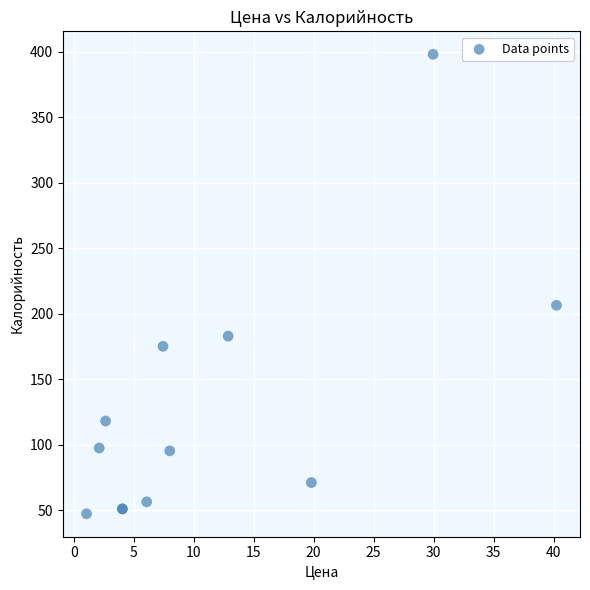

What Y value in the scatter plot is closest to 222?

206.4